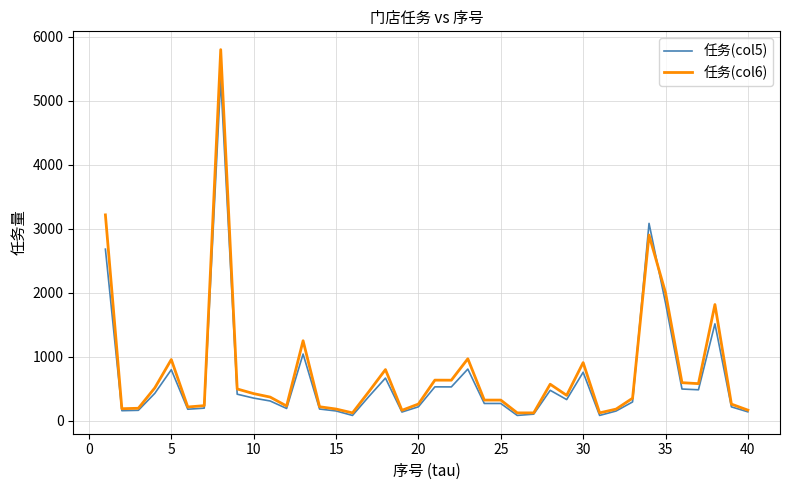

What is the highest value of the 任务(col6) series?

5800